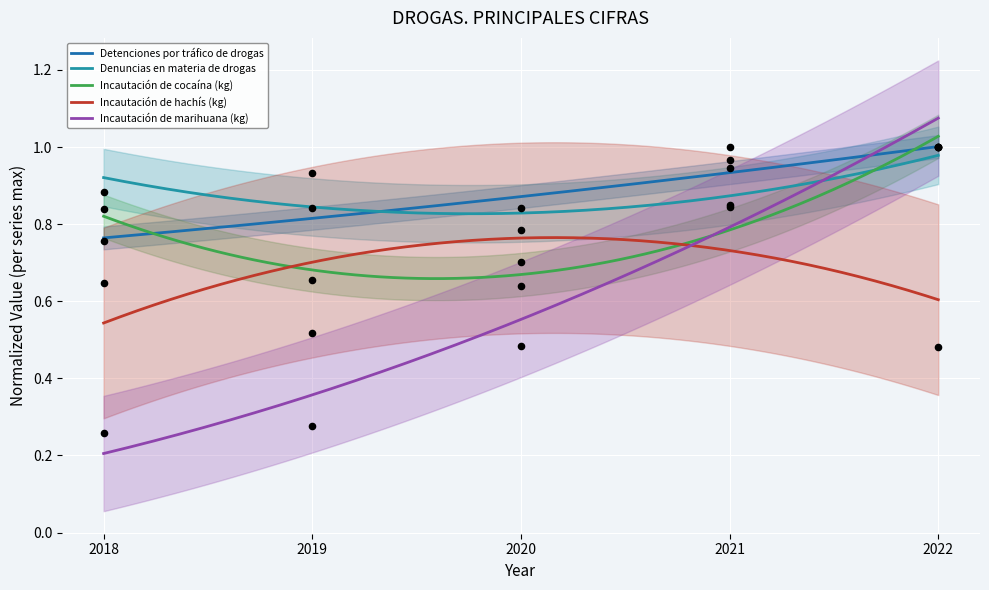

Which series contains the highest Y value?

Detenciones por tráfico de drogas